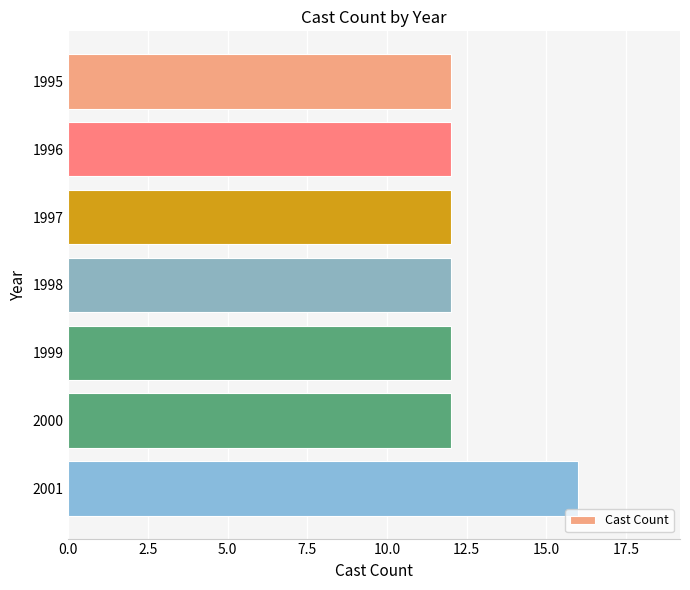

Read the value at 1997.

12